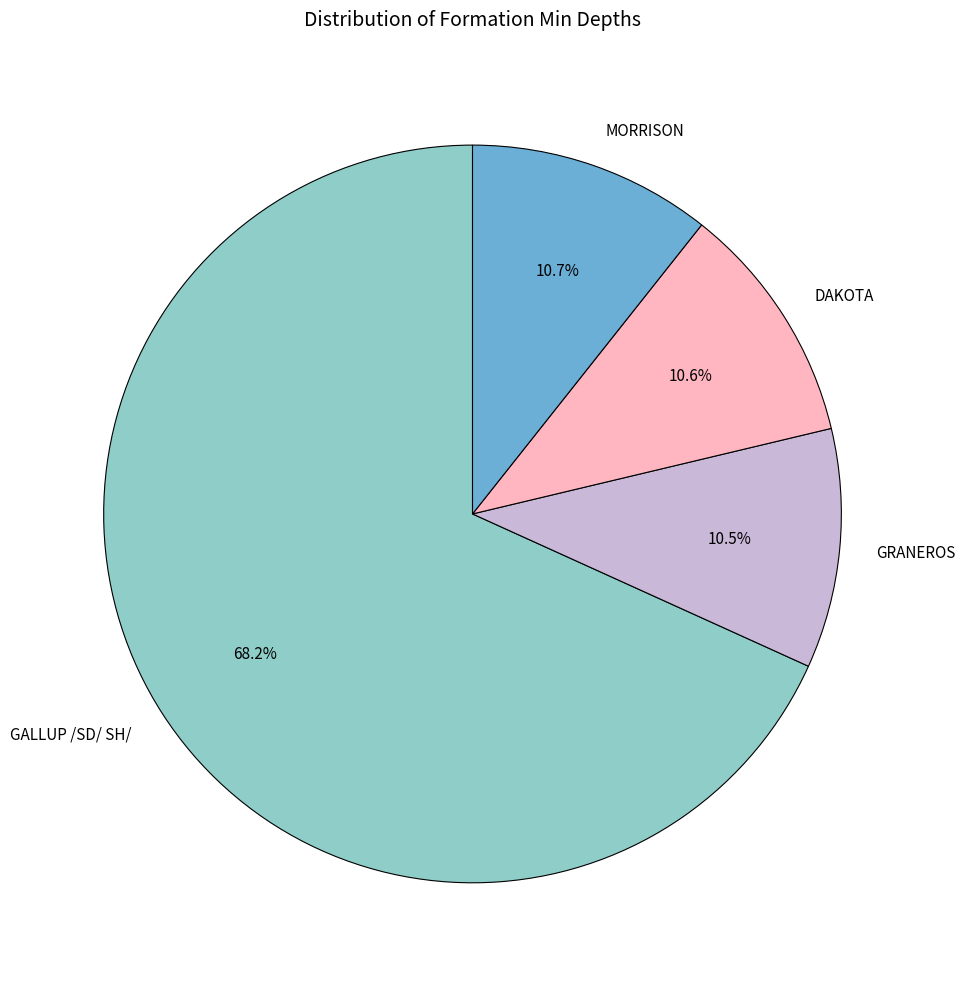

Does any single category account for the majority?

Yes